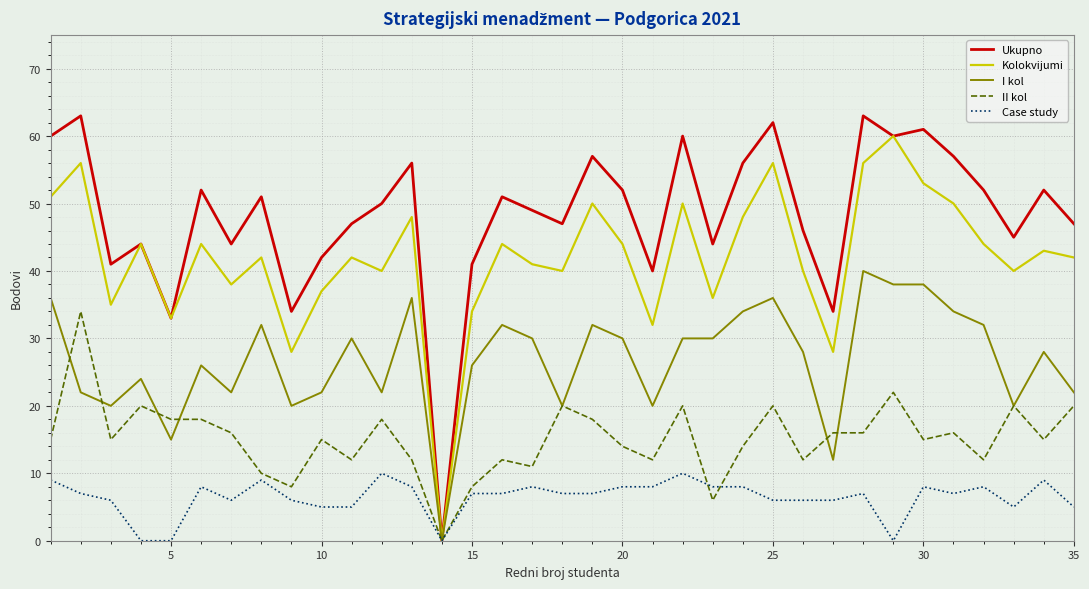

Rank the series by their maximum value, from highest to lowest.

Ukupno, Kolokvijumi, I kol, II kol, Case study